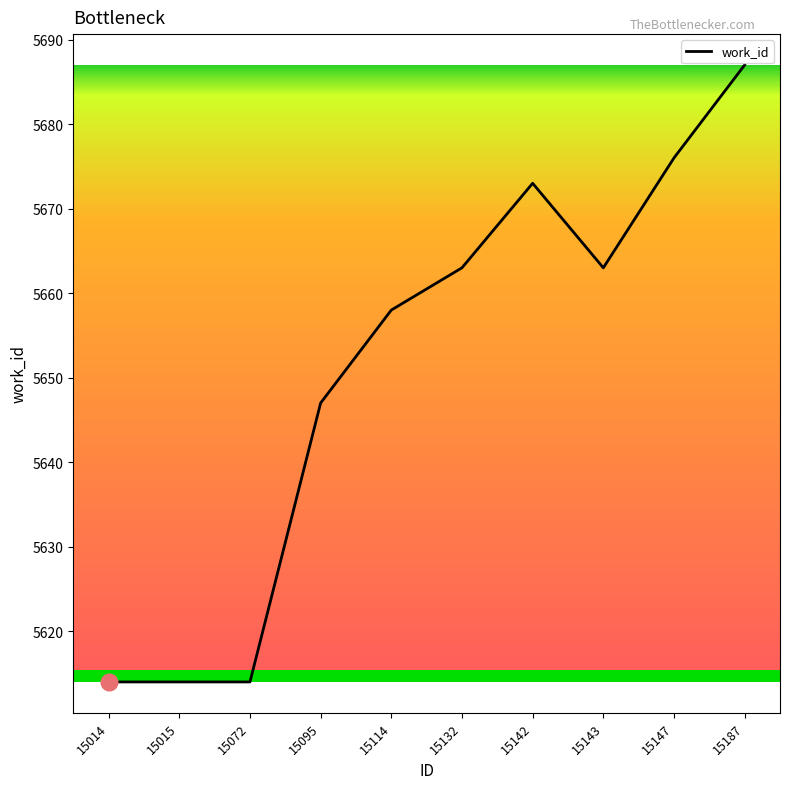

Reading left to right, list all the values displayed in this chart.

5614	5614	5614	5647	5658	5663	5673	5663	5676	5687